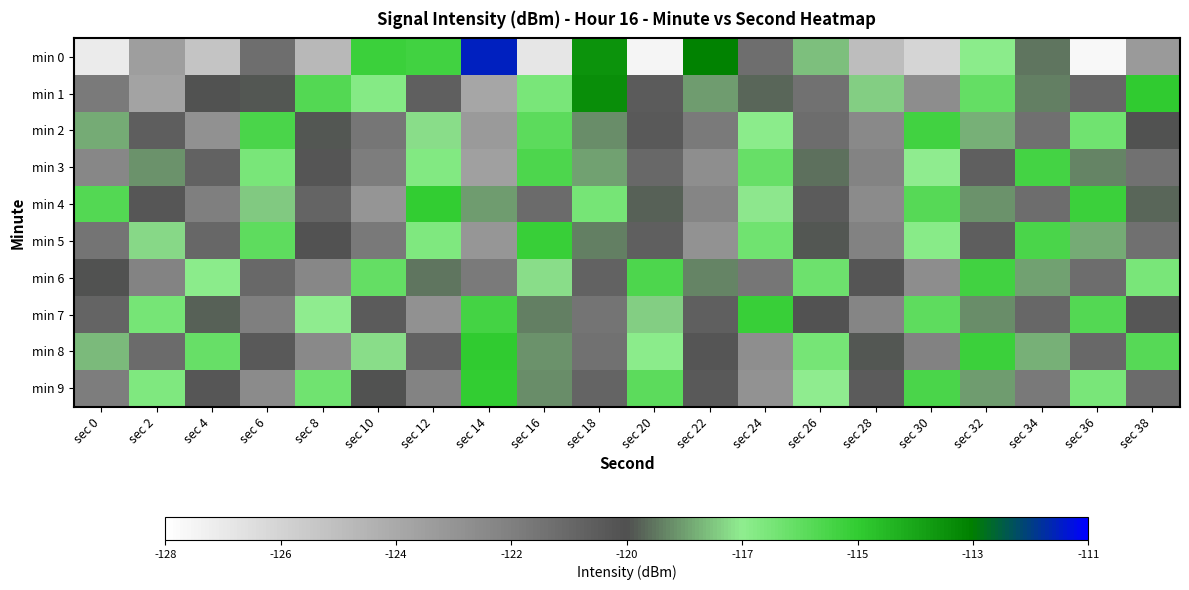

How many data points does each series have?

20